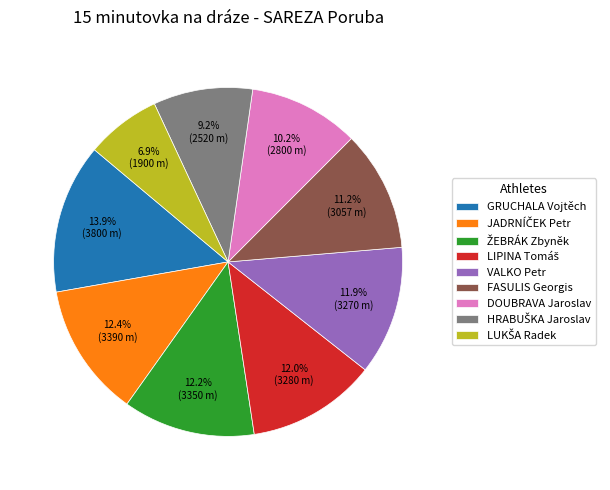

How much of the chart is everything except FASULIS Georgis?

88.8%